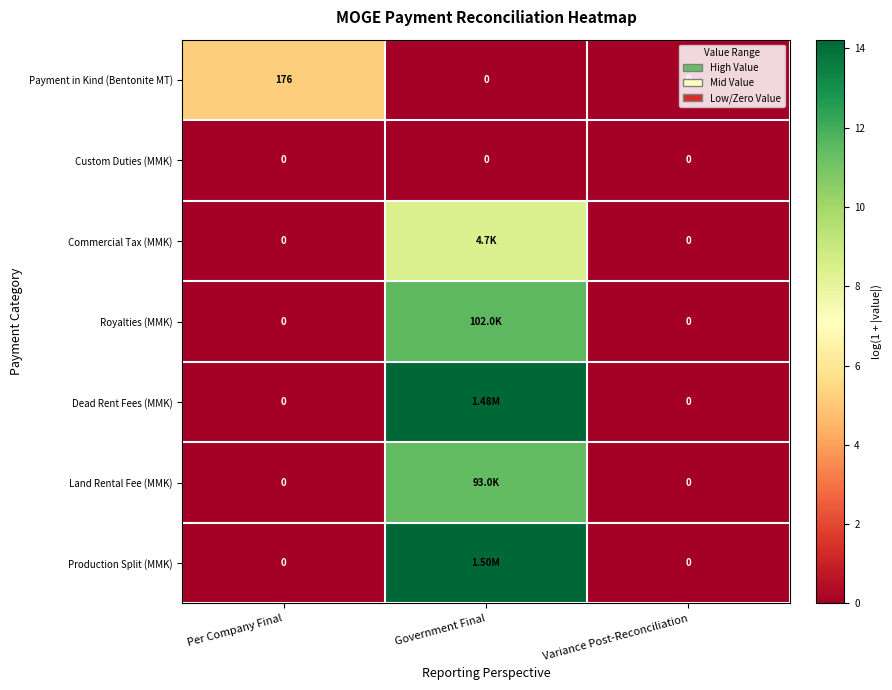

At which category is the sum across all series the highest?

Government Final